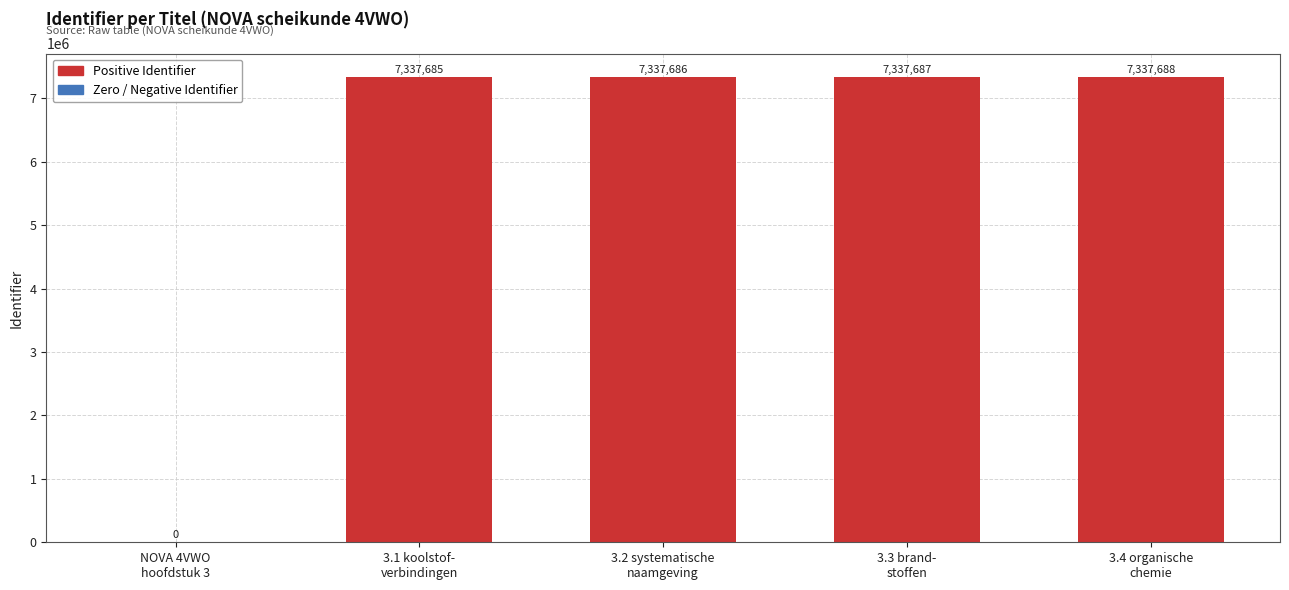

How many distinct data groups are displayed?

1